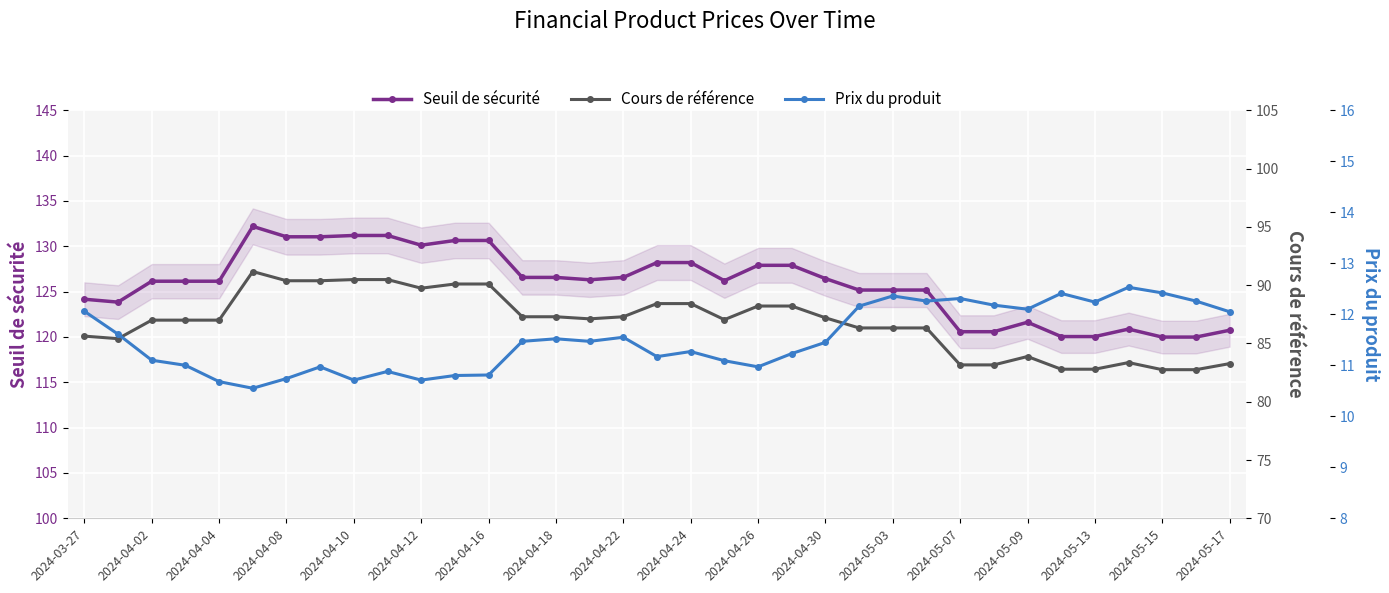

The Seuil de sécurité series shows 59.9 at 2024-04-18. True or false?

False